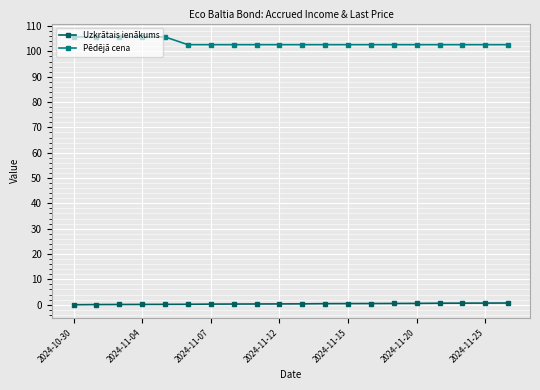

What is the average value of the Uzkrātais ienākums series?

0.3